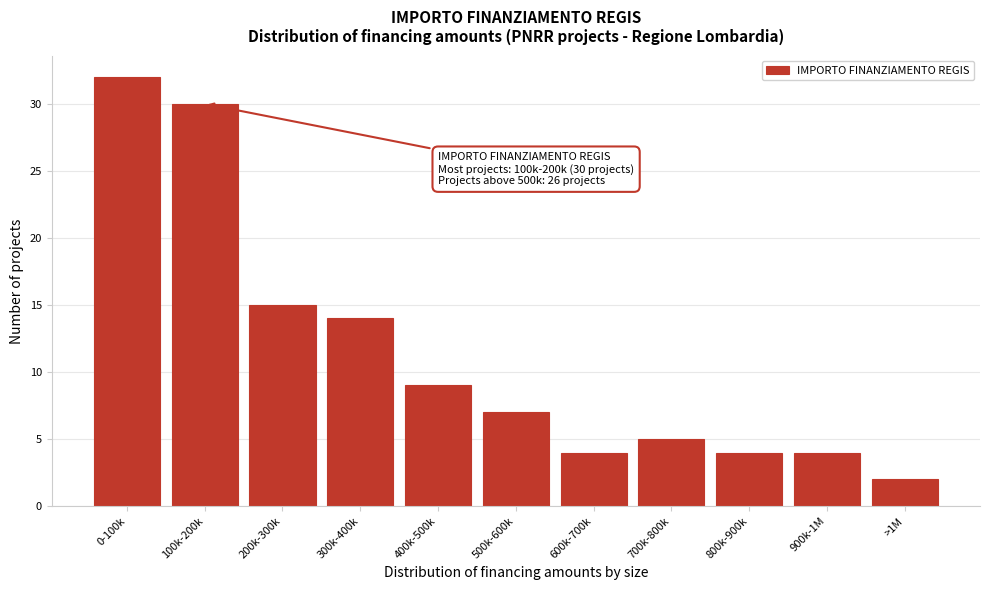

Reading left to right, extract all data points from this chart.

0-100k=32	100k-200k=30	200k-300k=15	300k-400k=14	400k-500k=9	500k-600k=7	600k-700k=4	700k-800k=5	800k-900k=4	900k-1M=4	>1M=2